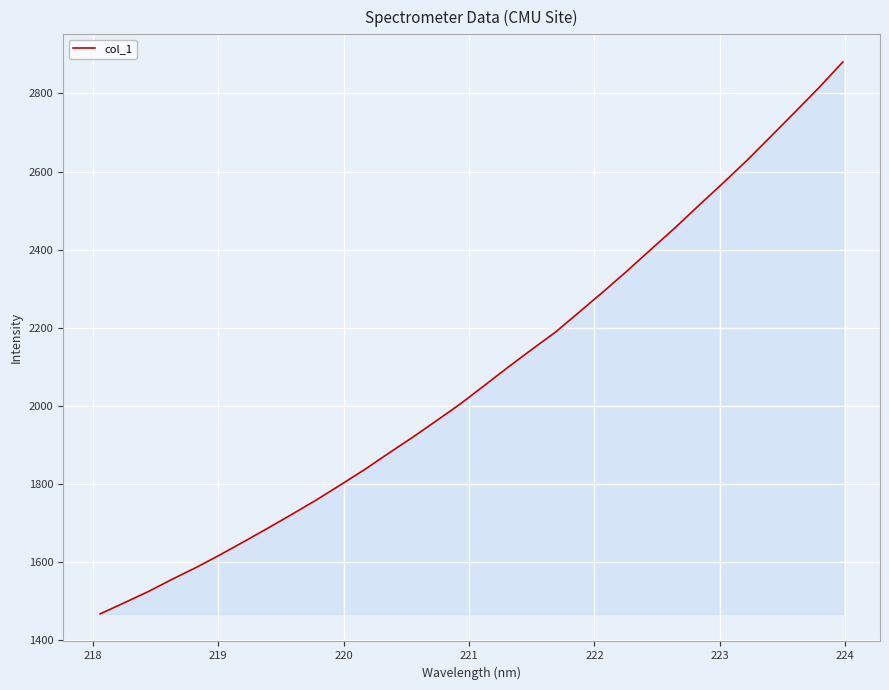

What is the greatest value displayed?

2880.8